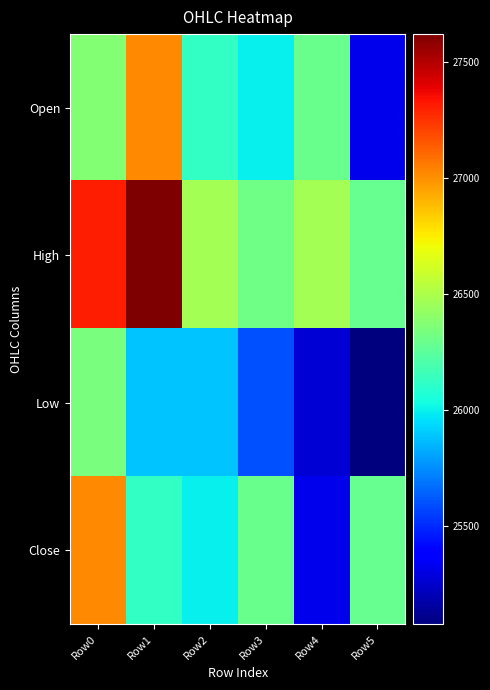

Rank the series by their maximum value, from lowest to highest.

Low, Open, Close, High